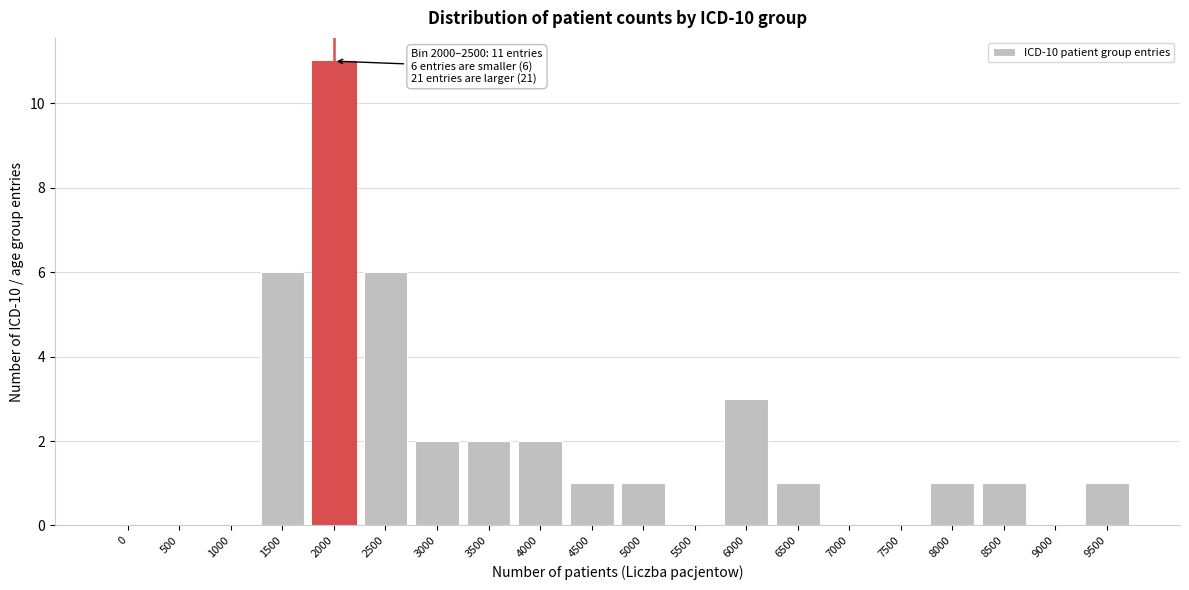

Reading right to left, list all the values displayed in this chart.

9500=1	9000=0	8500=1	8000=1	7500=0	7000=0	6500=1	6000=3	5500=0	5000=1	4500=1	4000=2	3500=2	3000=2	2500=6	2000=11	1500=6	1000=0	500=0	0=0